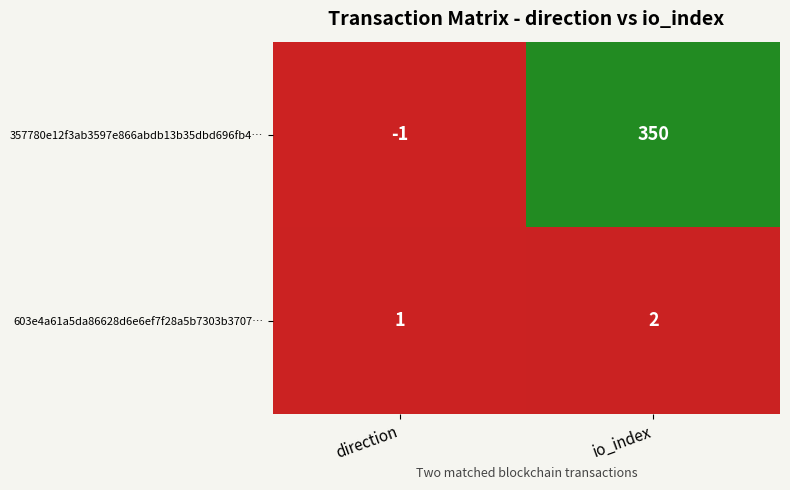

Rank the series by their average value, from highest to lowest.

357780e12f3ab3597e866abdb13b35dbd696fb4…, 603e4a61a5da86628d6e6ef7f28a5b7303b3707…